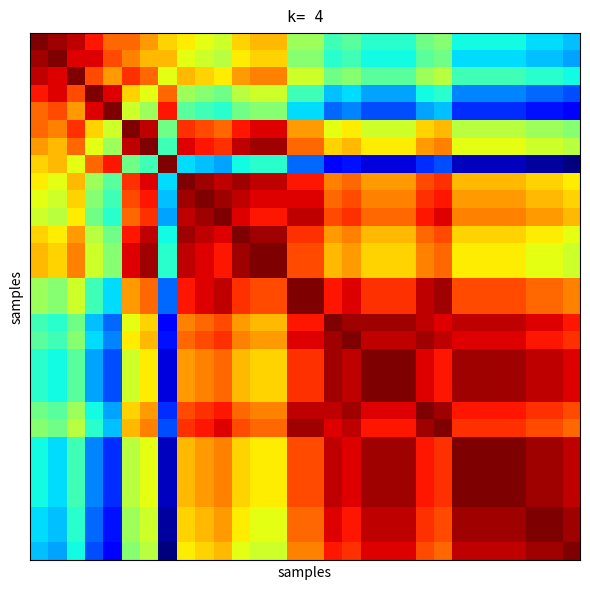

At which category is the sum across all series the highest?

14